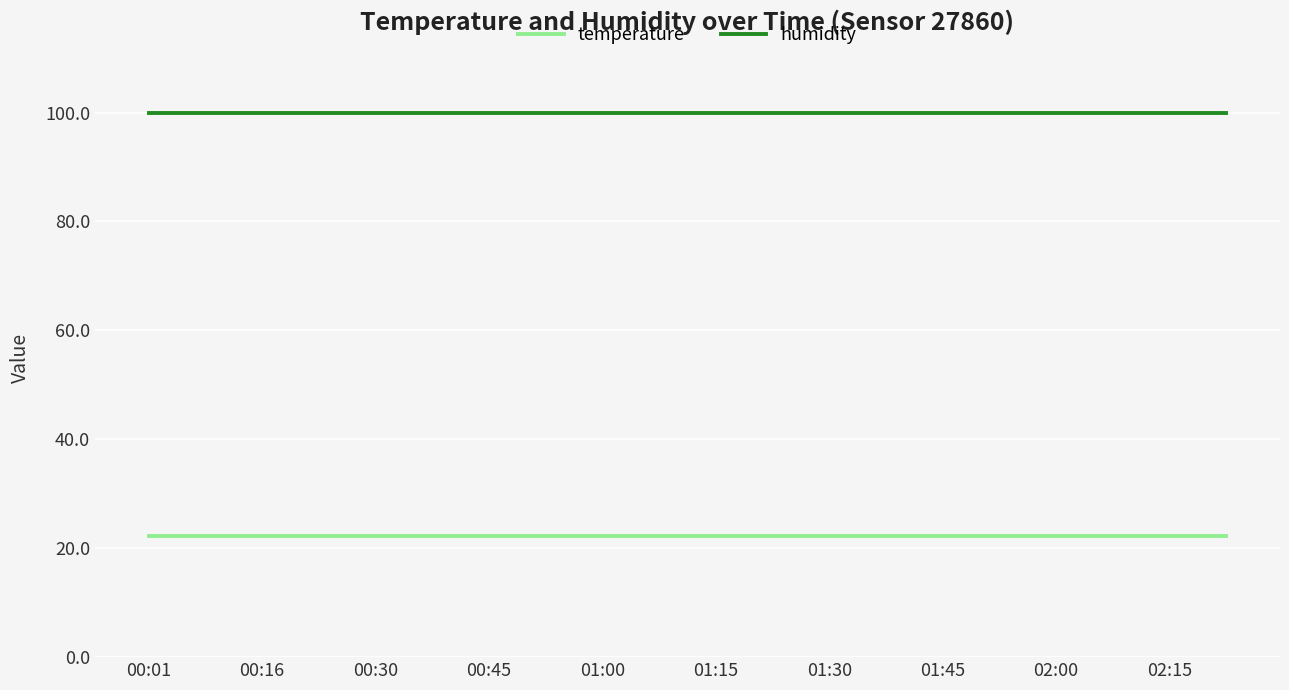

What is the smallest value displayed?

22.2